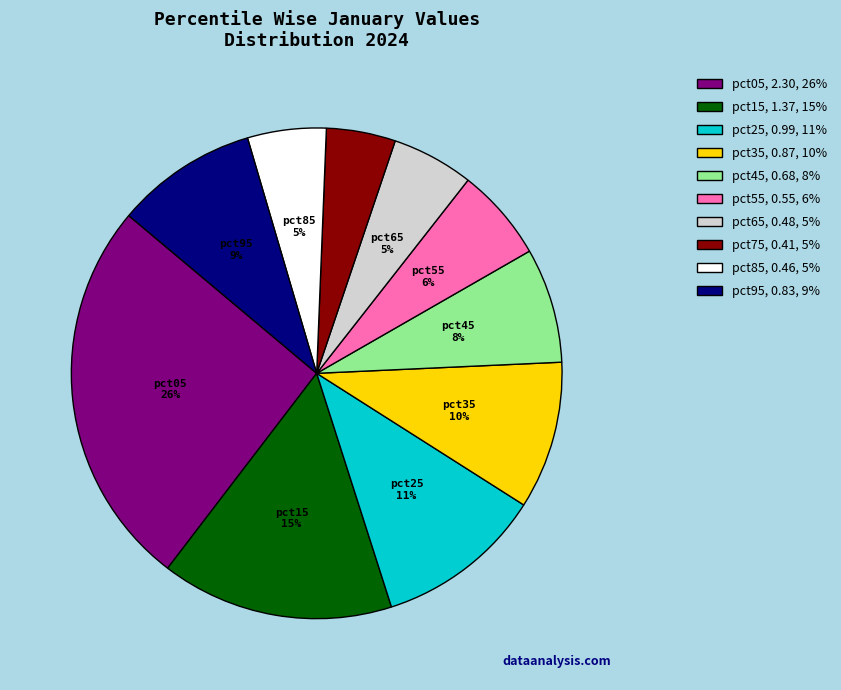

The pct25 slice represents 11% of the pie. True or false?

True